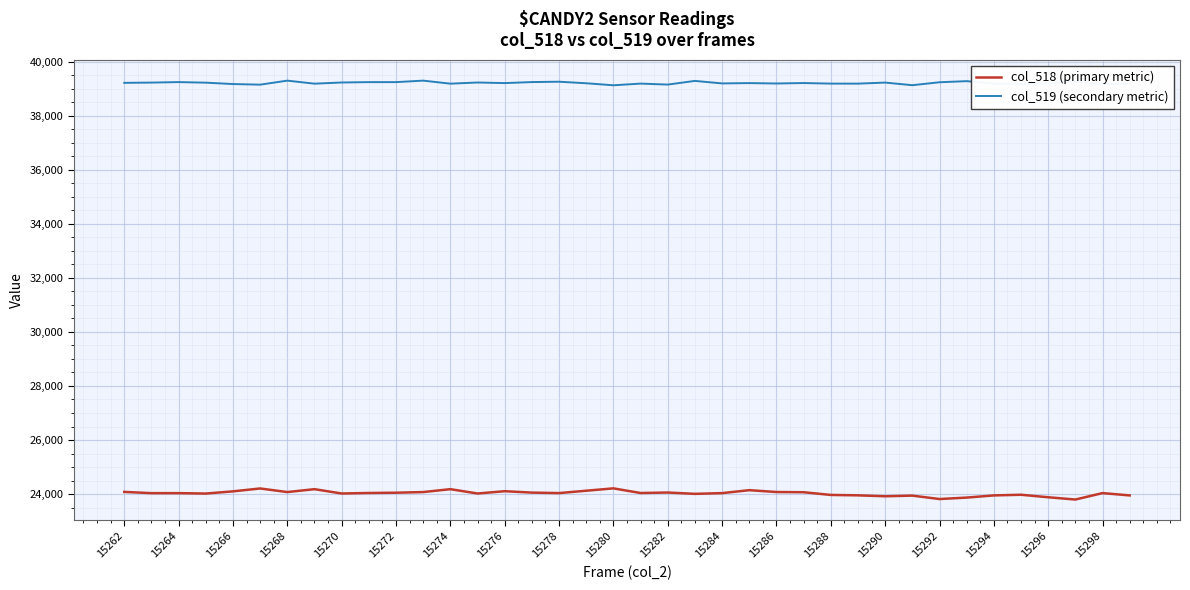

List the series in order of their overall mean, lowest first.

col_518 (primary metric), col_519 (secondary metric)